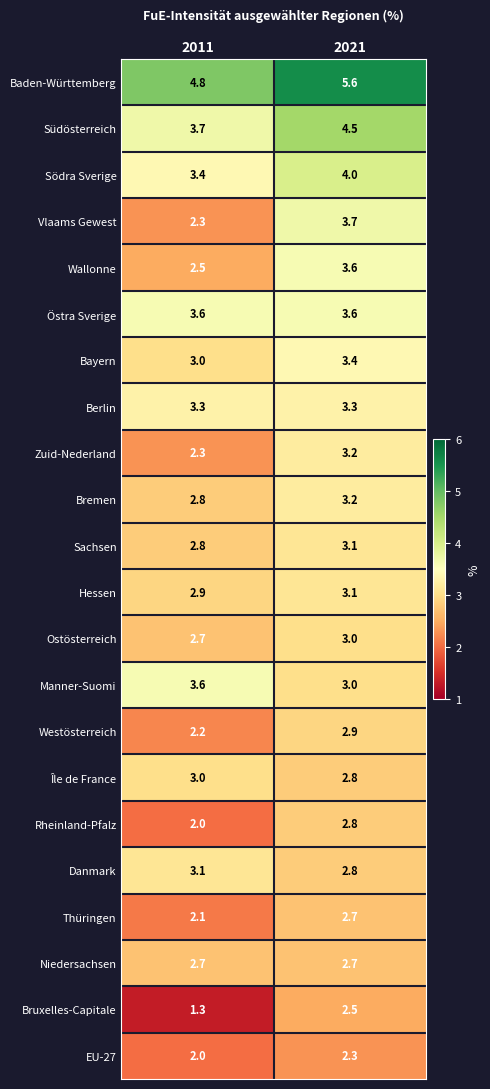

Between 2011 and 2021, which series saw the biggest shift?

Vlaams Gewest